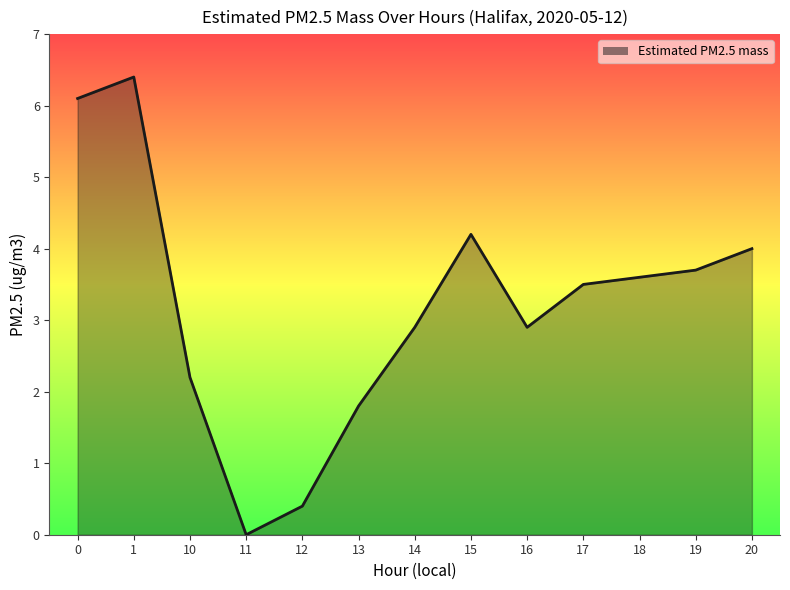

How many lines are shown in the chart?

1